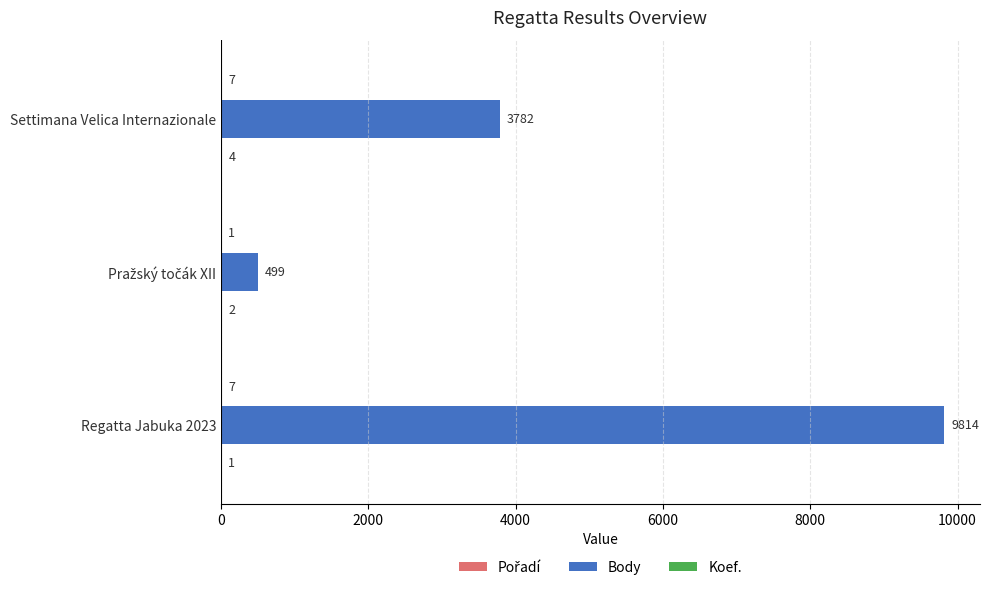

Count the Body values in the range 499 to 9814.

3